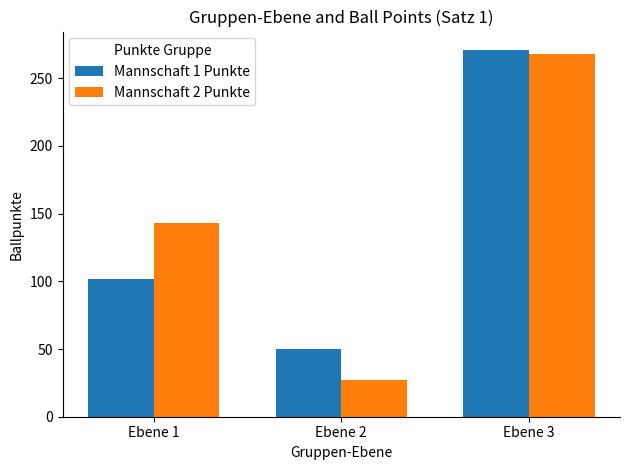

The Mannschaft 2 Punkte series shows 143 at Ebene 1. True or false?

True